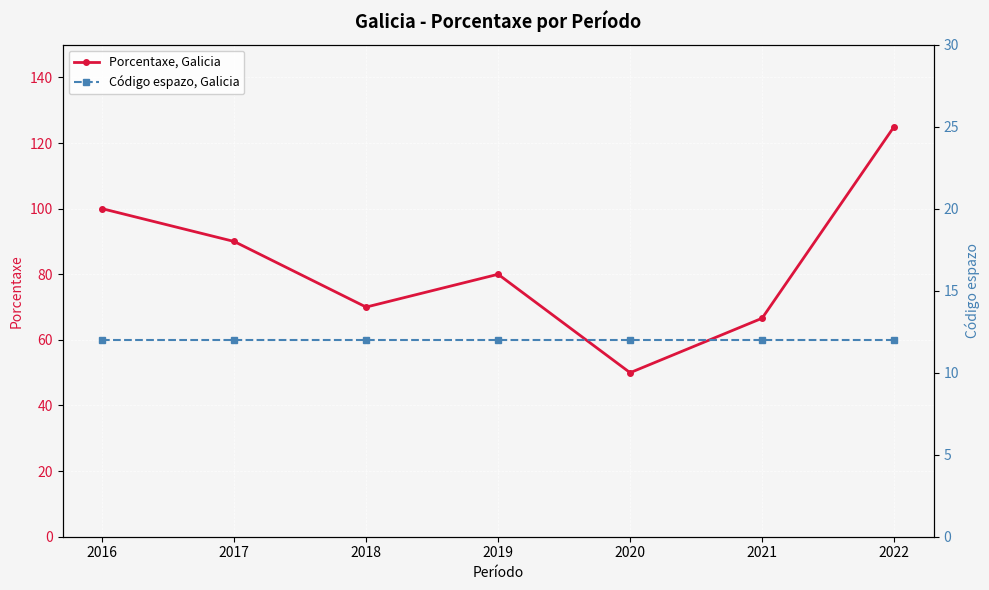

Read the Código espazo, Galicia value at 2019.

12.0